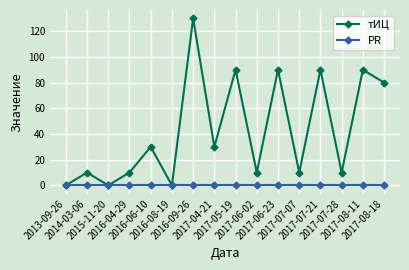

What is the difference between the highest and lowest values at 2016-04-29?

10